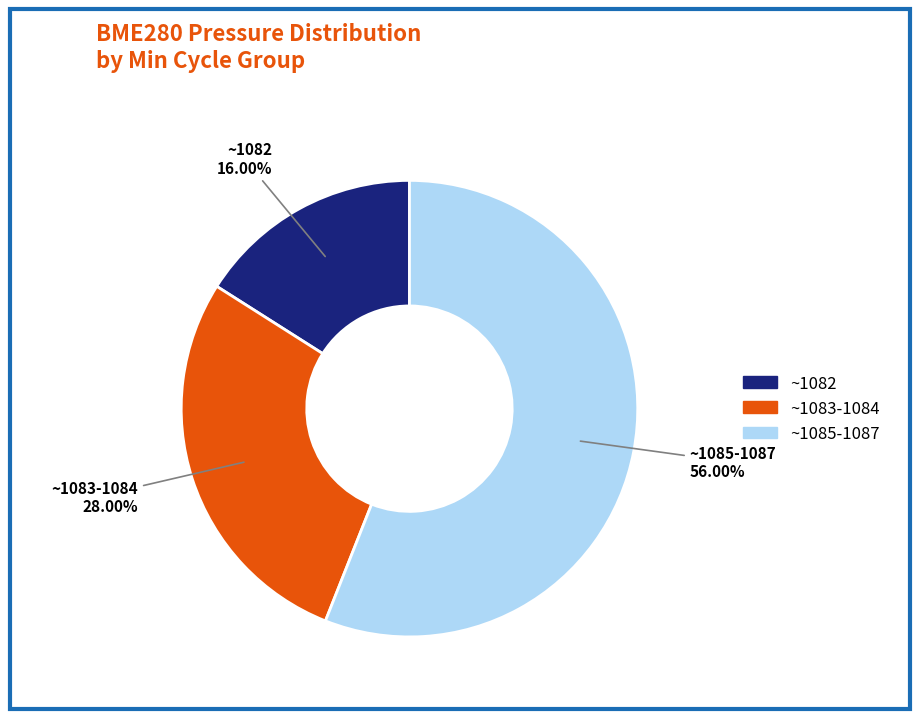

How many slices are in this pie chart?

3